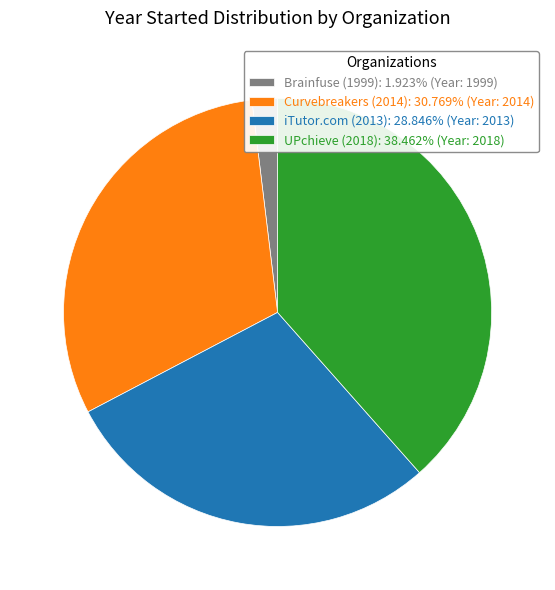

Which slice is the smallest?

Brainfuse (1999)